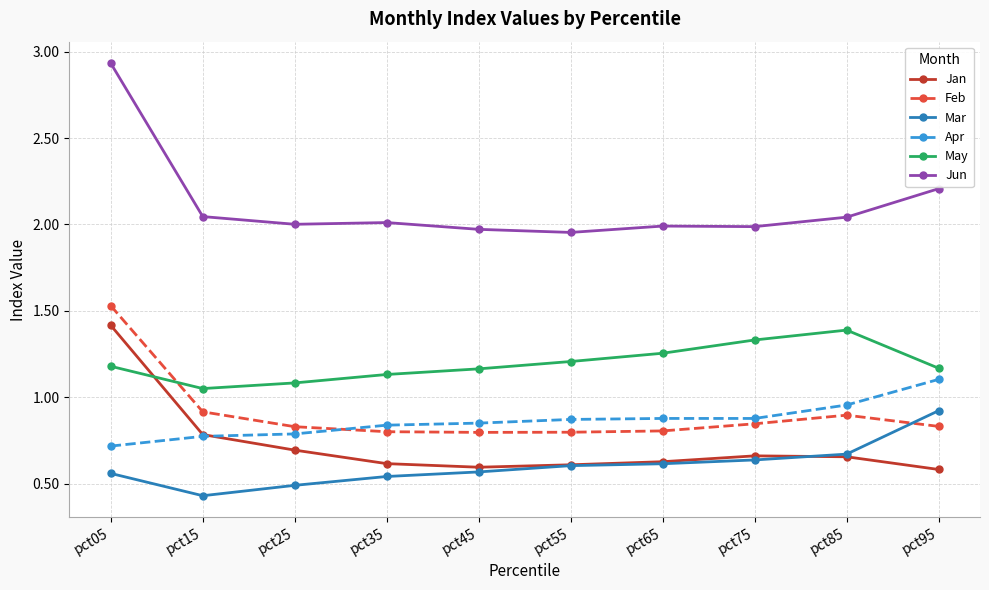

At which category is the sum across all series the highest?

pct05